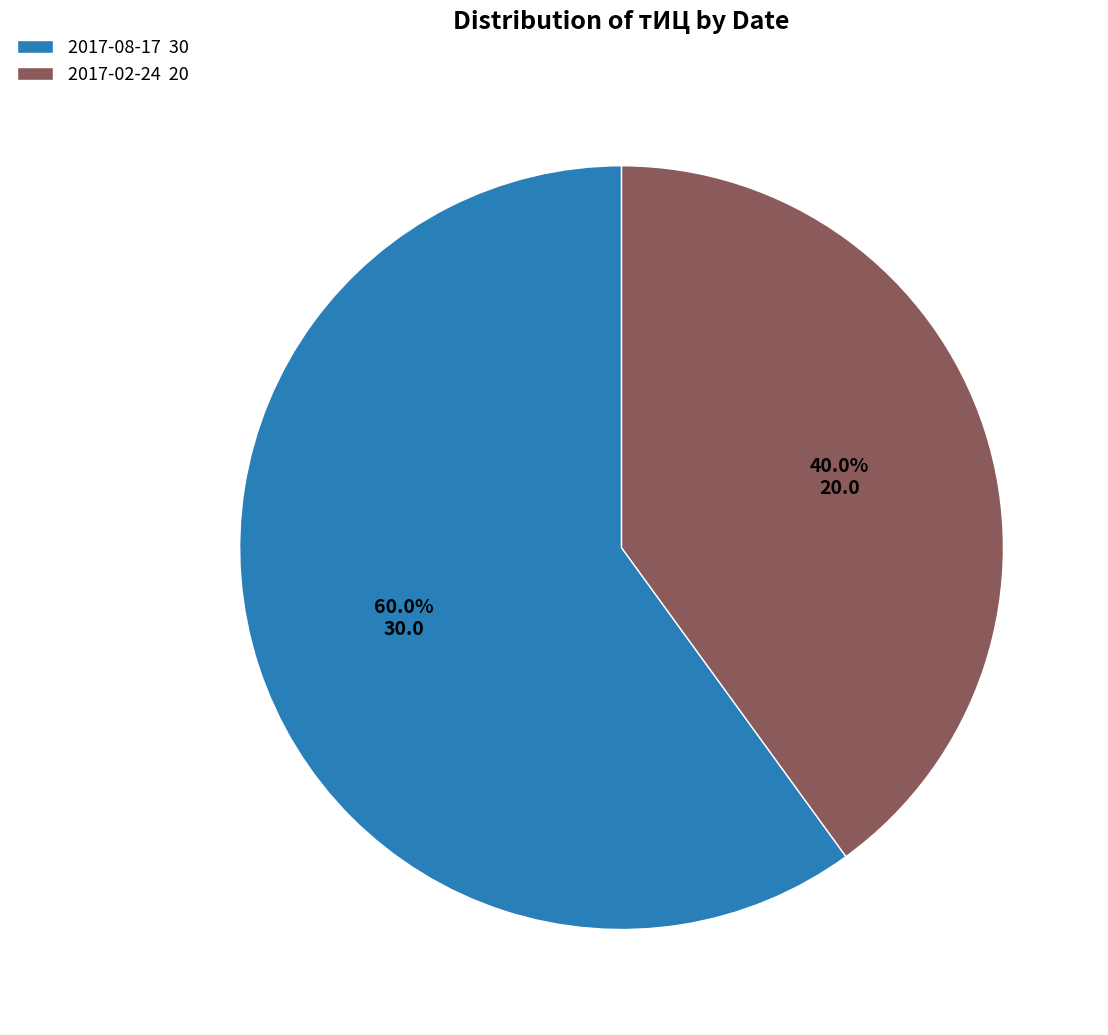

Is it true that 2017-08-17 is 53% of the pie?

False